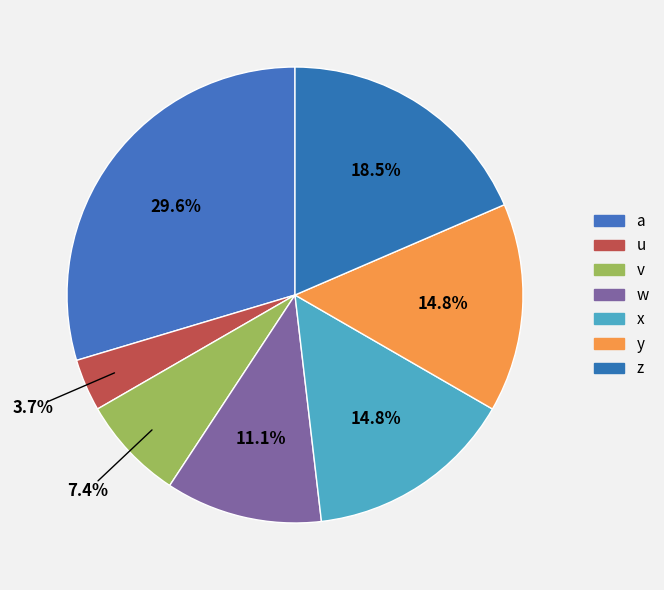

What percentage do y and u together represent?

18.5%